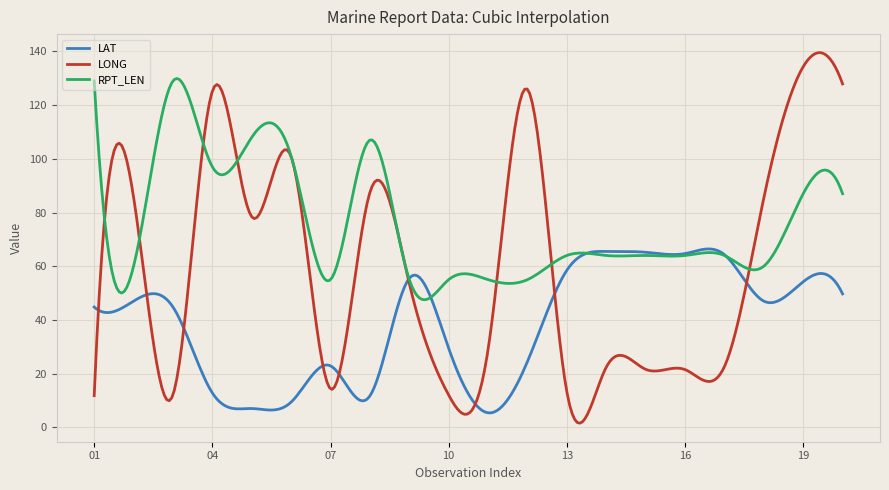

What is the greatest value displayed?

139.5